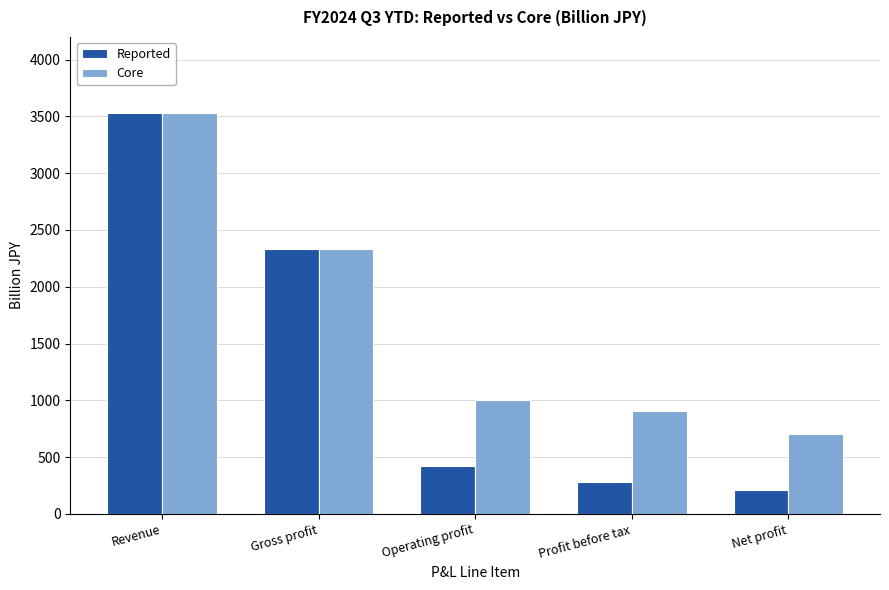

Is it true that Reported equals 4015.3 at Gross profit?

False